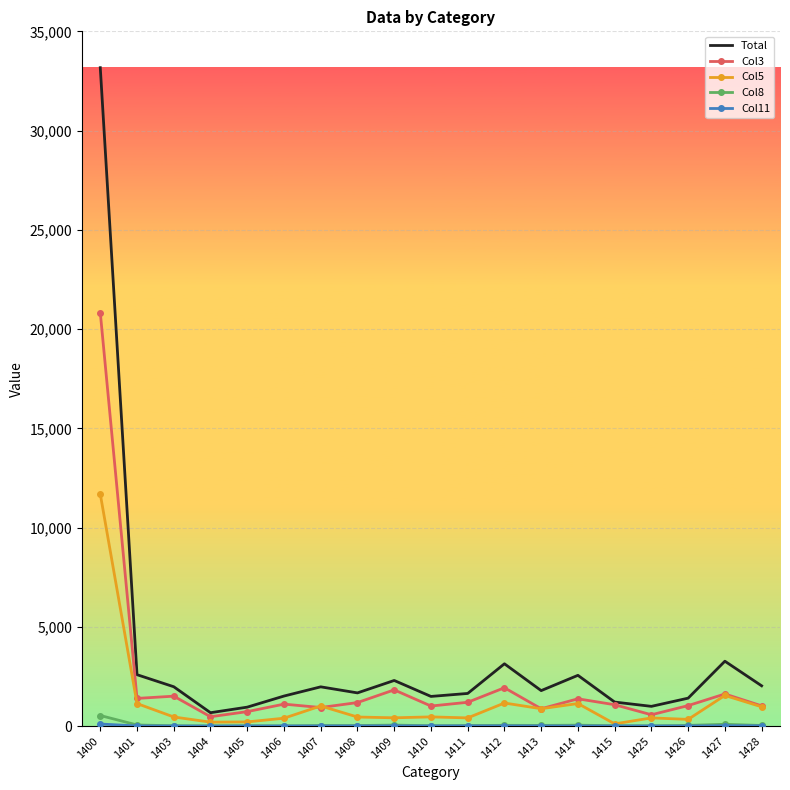

True or false: Total and Col5 intersect in this chart.

False